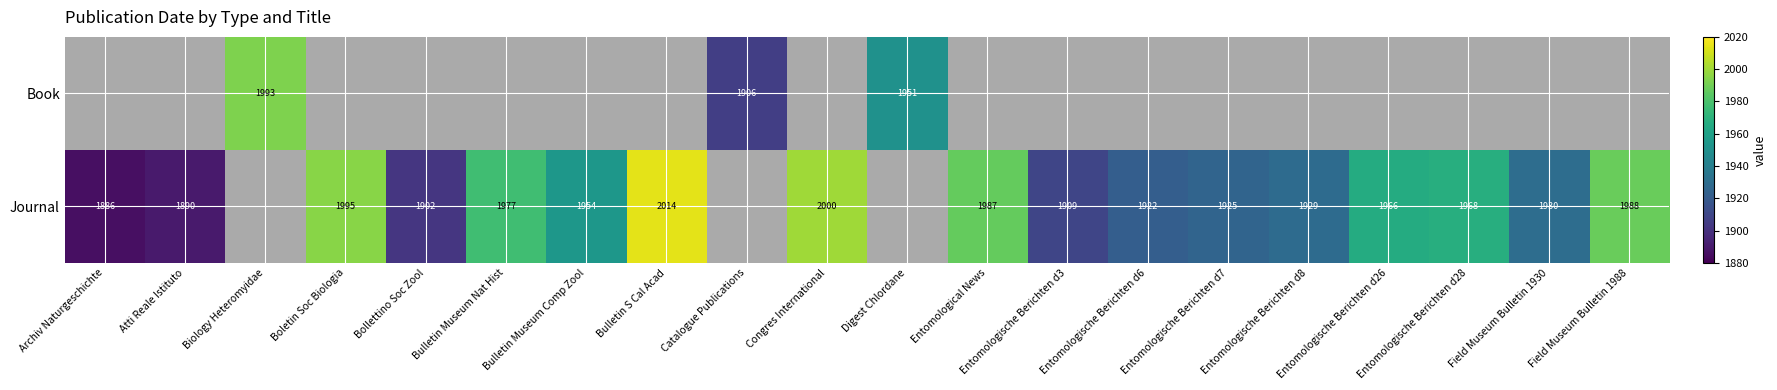

Which category has the lowest value across all series?

Archiv Naturgeschichte